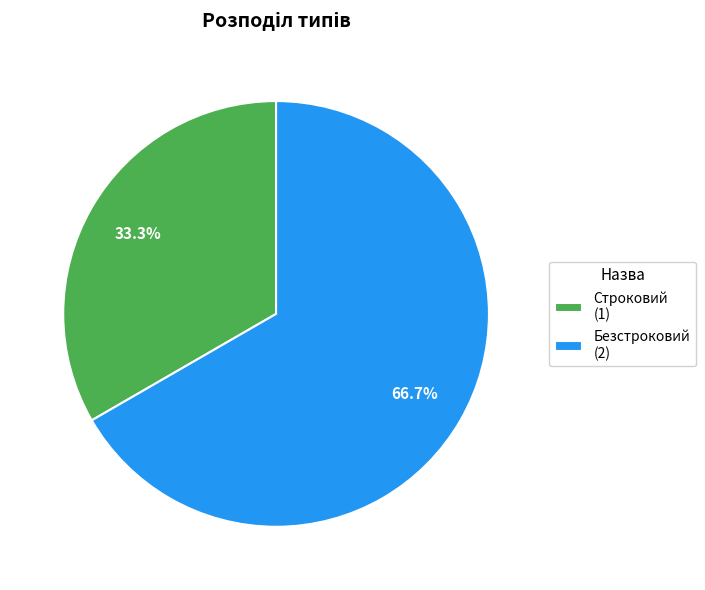

Is the sum of Строковий and Безстроковий greater than half?

Yes